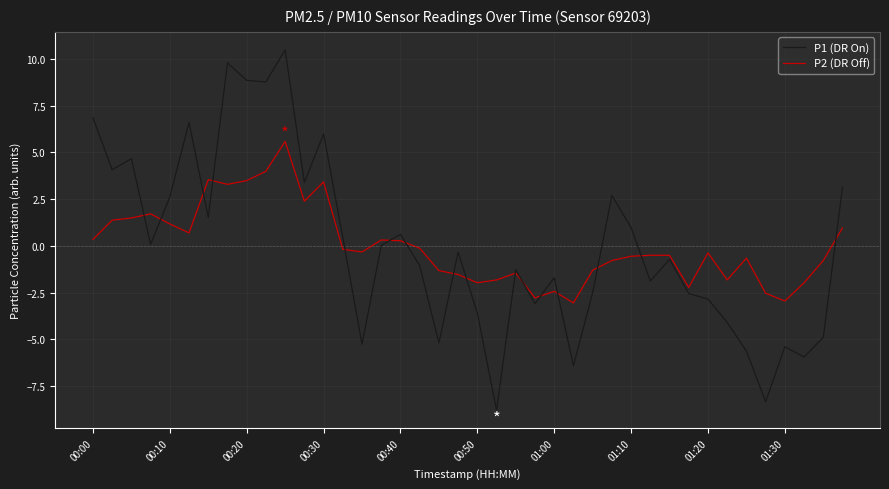

What is the highest value of the P2 (DR Off) series?

5.6